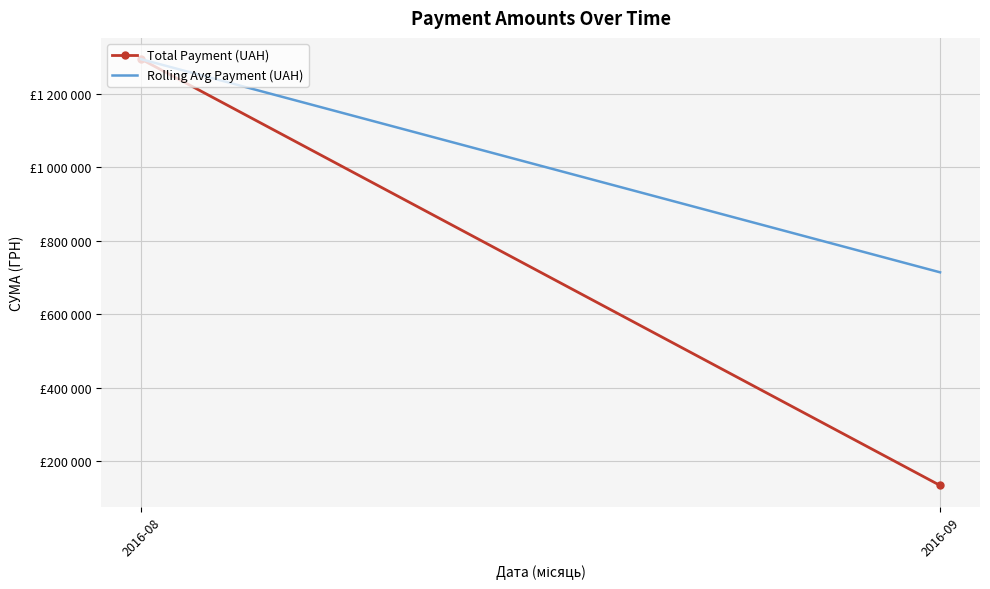

At which category is the sum across all series the highest?

2016-08